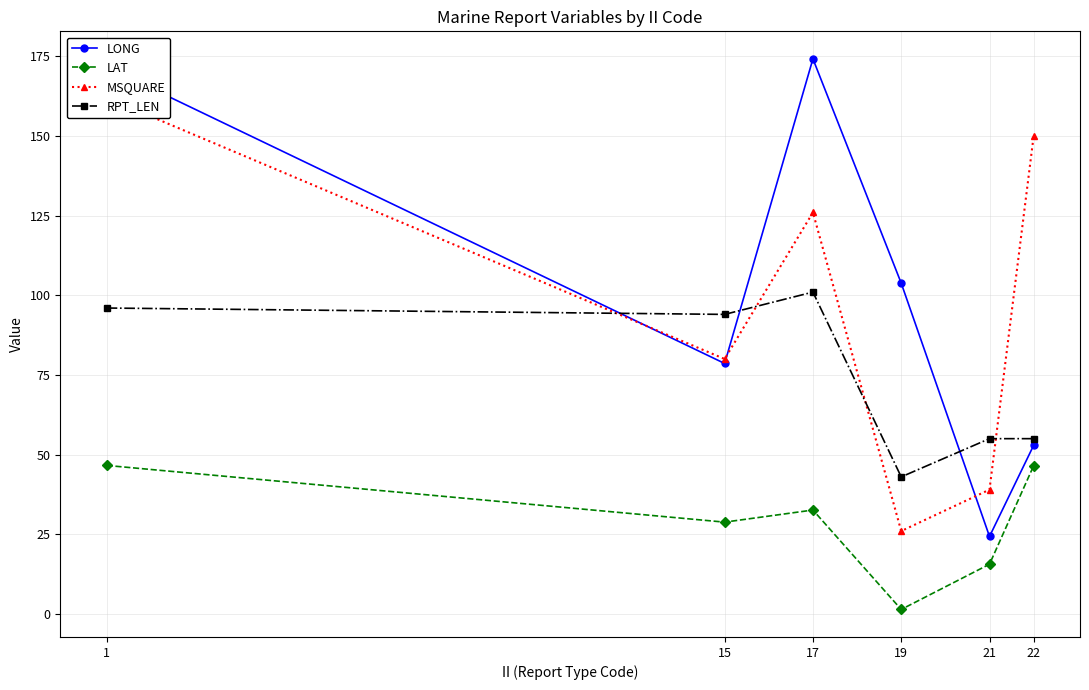

True or false: MSQUARE has more than 2 interior local peaks.

False